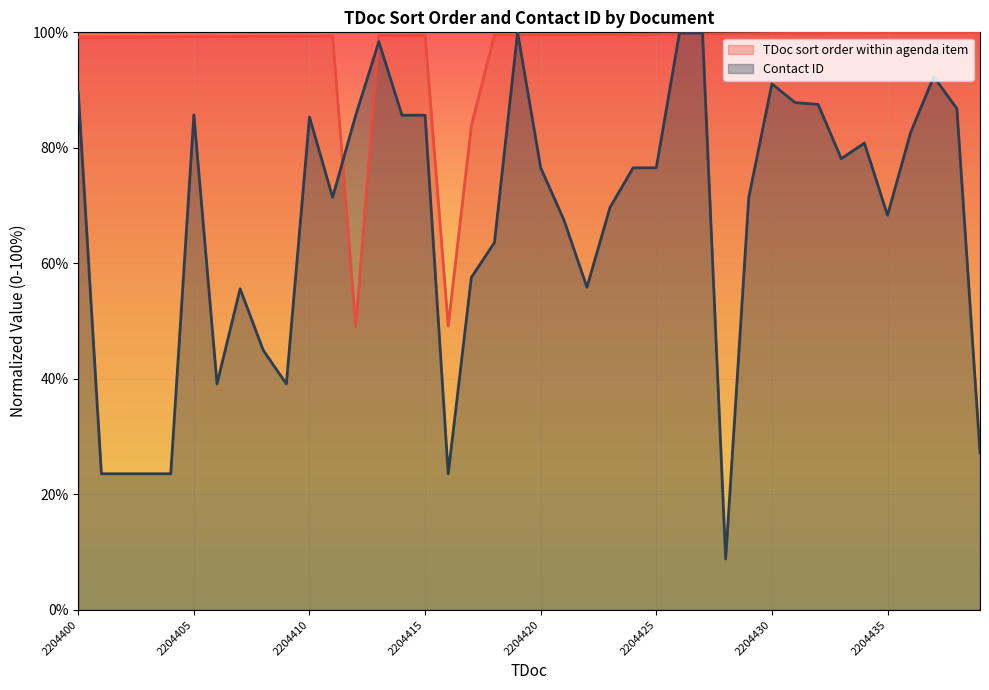

At which category does Contact ID reach its first local valley?

R2-2204406